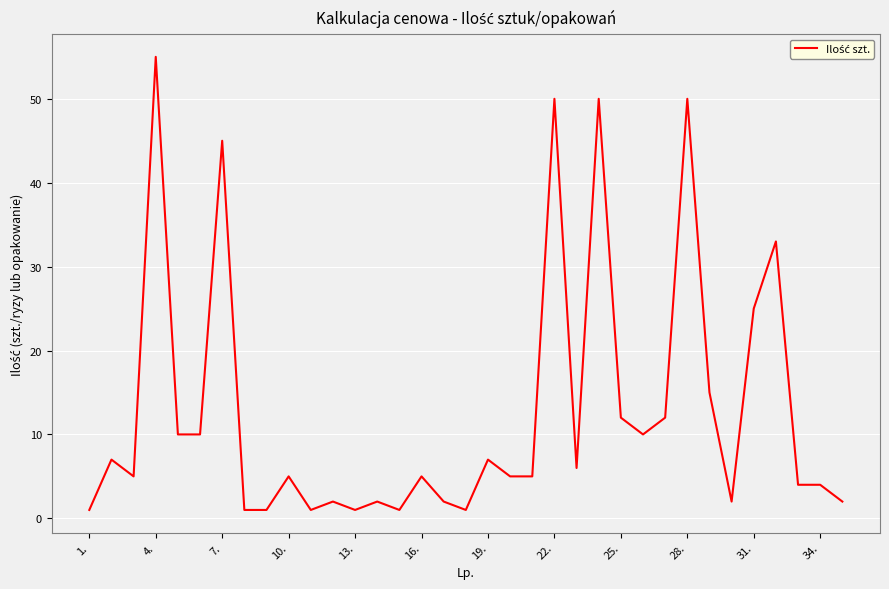

What is the smallest value displayed?

1